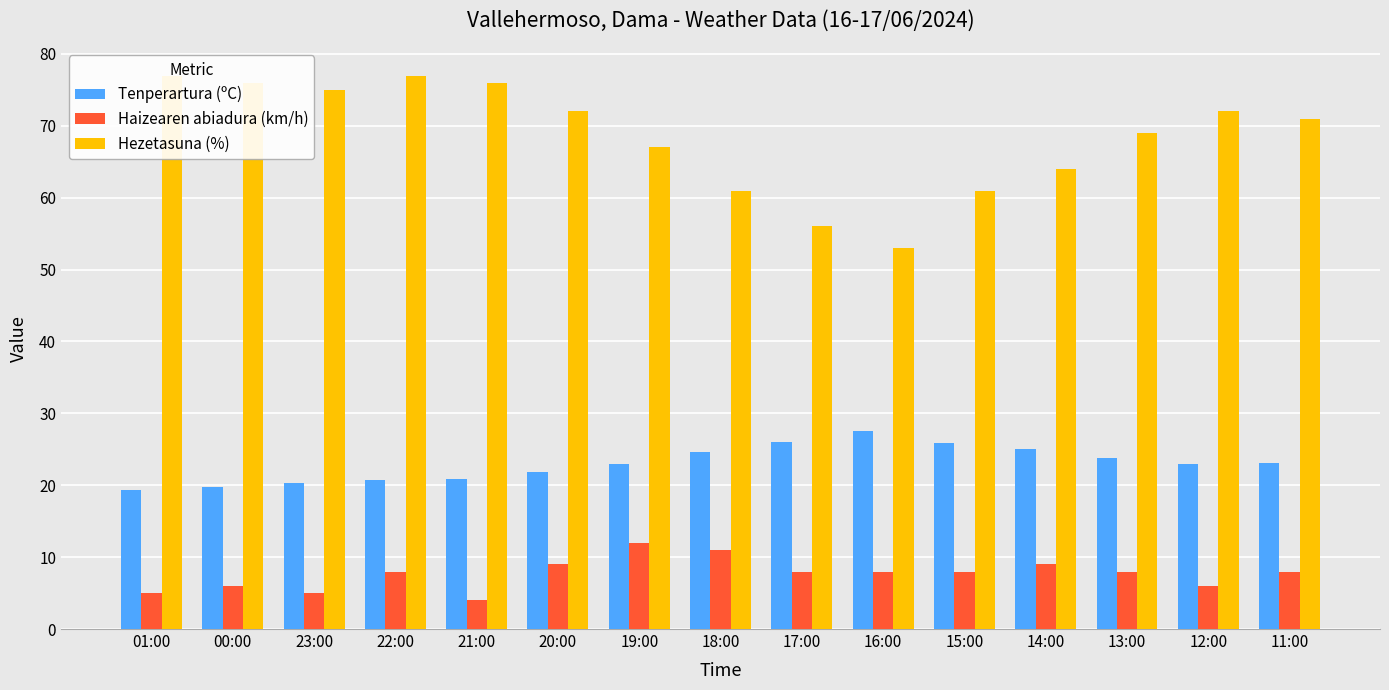

Rank the categories by Tenperartura (ºC) value from lowest to highest.

01:00, 00:00, 23:00, 22:00, 21:00, 20:00, 19:00, 12:00, 11:00, 13:00, 18:00, 14:00, 15:00, 17:00, 16:00